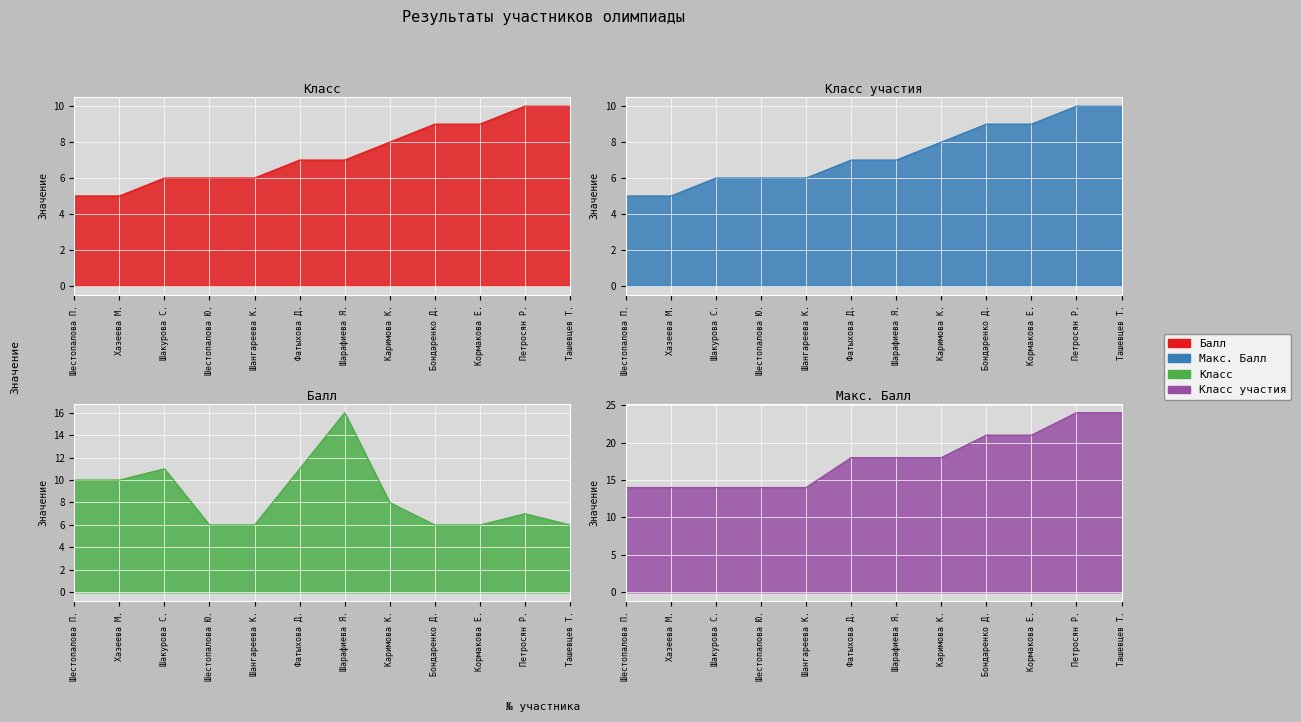

How many Класс values are between 6 and 9?

8